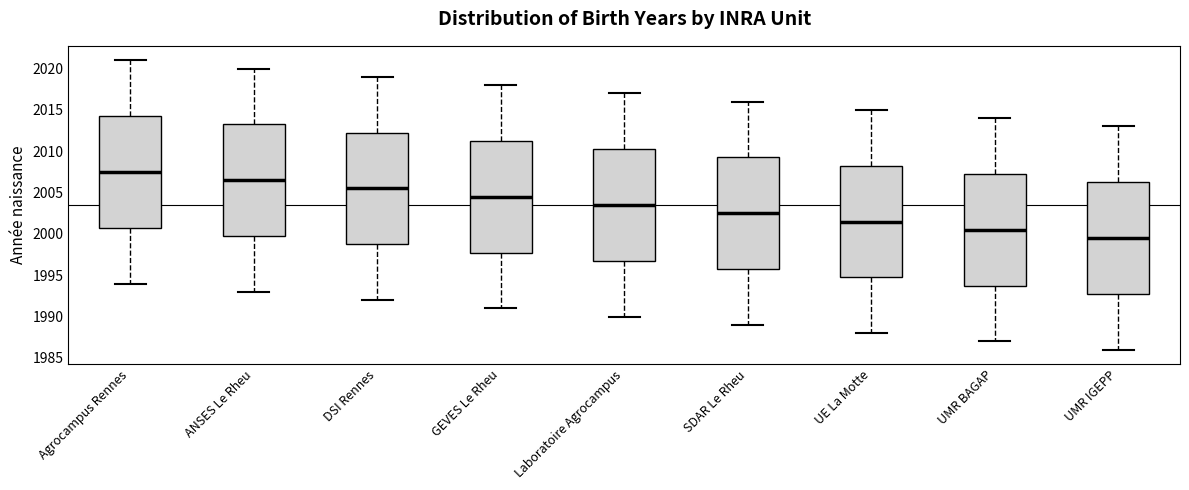

Reading left to right, transcribe this box plot: for each box, give where its median line is, the range the box spans, and where its two whiskers end, as read against the y-axis. The values are not printed on the chart, so give them approximately, as read against the axis.

Agrocampus Rennes: median 2007.5, box 2001.0 to 2014.5, whiskers 1994.0 to 2021.0
ANSES Le Rheu: median 2006.5, box 2000.0 to 2013.5, whiskers 1993.0 to 2020.0
DSI Rennes: median 2005.5, box 1999.0 to 2012.5, whiskers 1992.0 to 2019.0
GEVES Le Rheu: median 2004.5, box 1998.0 to 2011.5, whiskers 1991.0 to 2018.0
Laboratoire Agrocampus: median 2003.5, box 1997.0 to 2010.5, whiskers 1990.0 to 2017.0
SDAR Le Rheu: median 2002.5, box 1996.0 to 2009.5, whiskers 1989.0 to 2016.0
UE La Motte: median 2001.5, box 1995.0 to 2008.5, whiskers 1988.0 to 2015.0
UMR BAGAP: median 2000.5, box 1994.0 to 2007.5, whiskers 1987.0 to 2014.0
UMR IGEPP: median 1999.5, box 1993.0 to 2006.5, whiskers 1986.0 to 2013.0